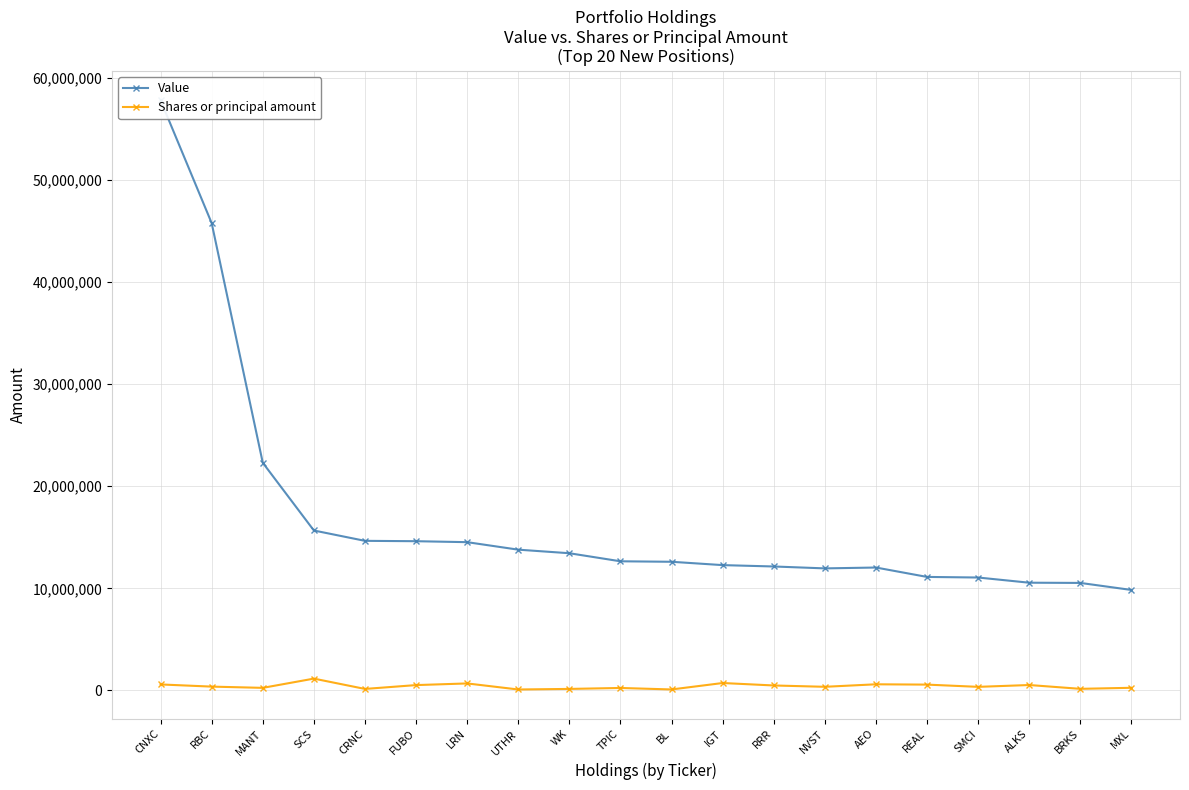

True or false: Shares or principal amount and Value cross at least once.

False